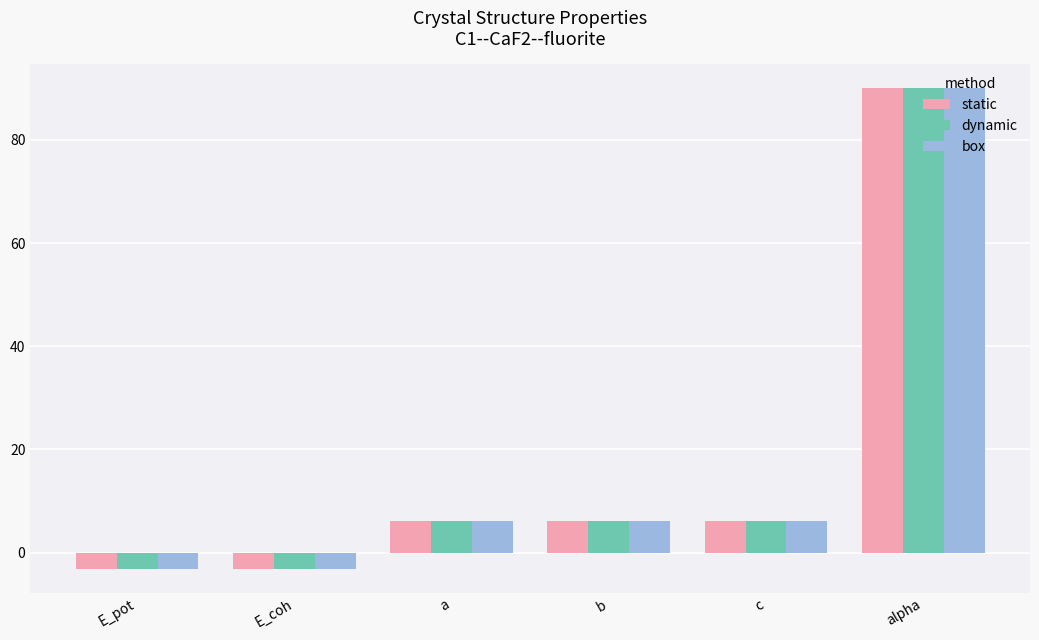

What is the sum of all dynamic values?

101.7